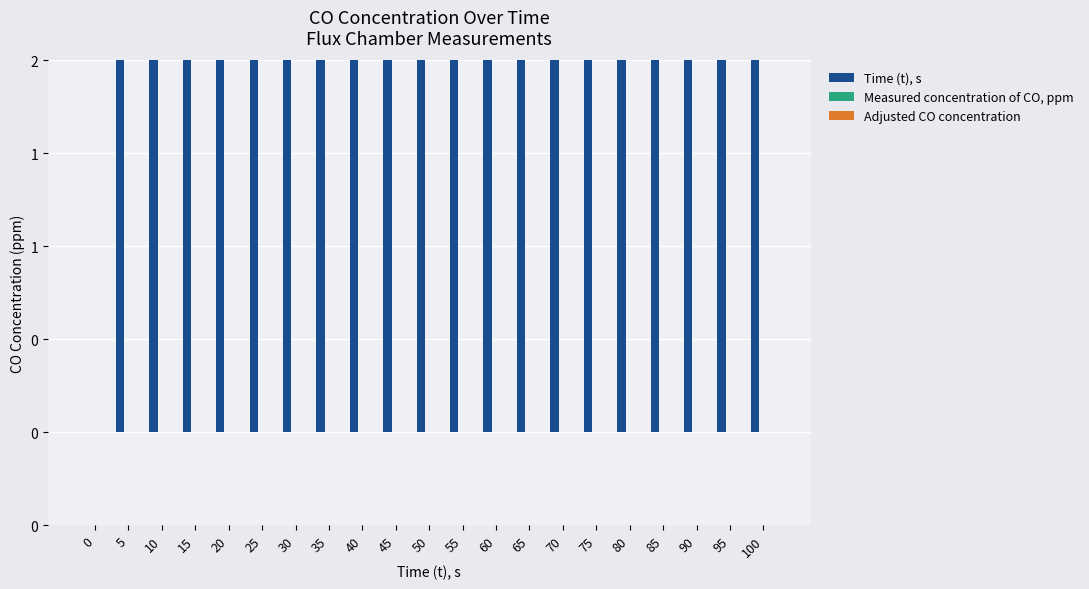

Which series has the largest range (max minus min)?

Time (t), s